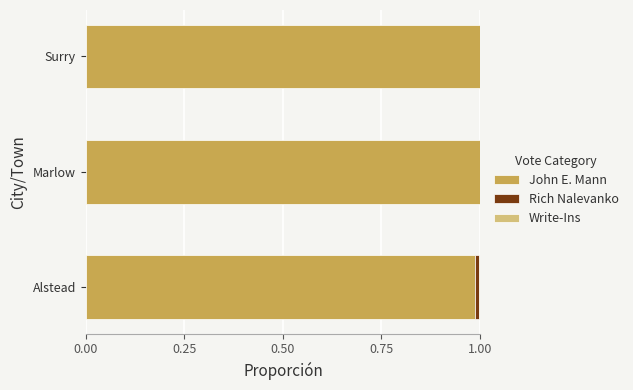

The value of John E. Mann at Alstead is 1.4. True or false?

False